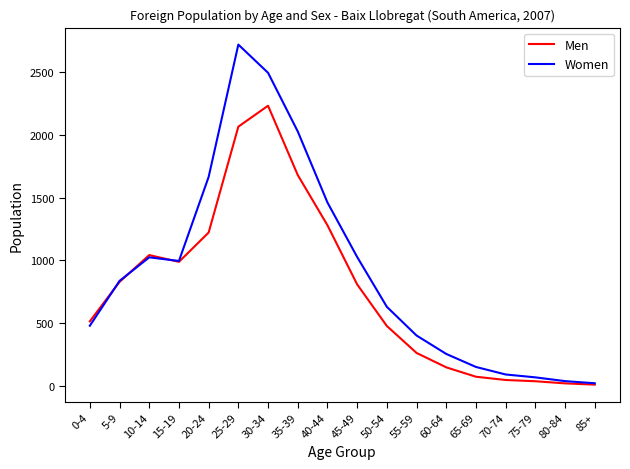

The value of Men at 5-9 is 1247. True or false?

False